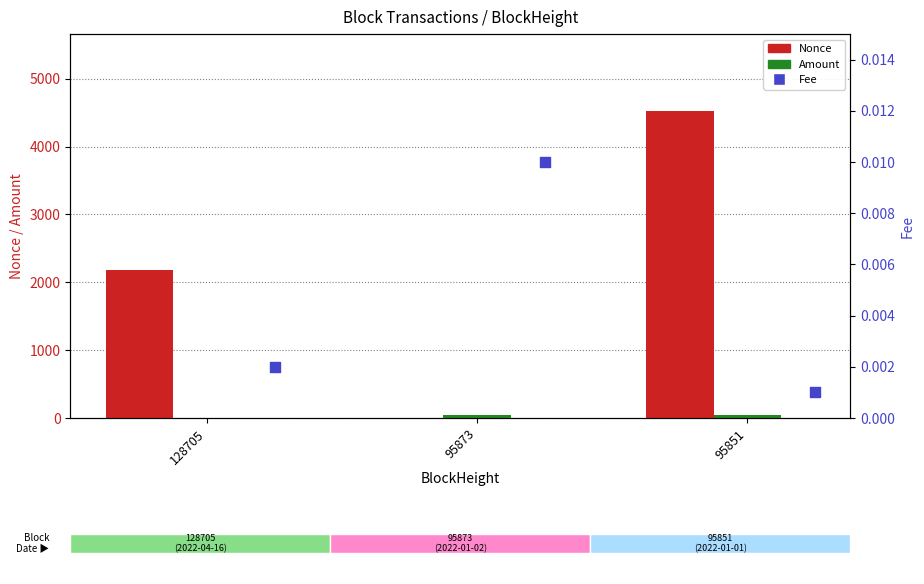

Which series reaches the minimum Y coordinate?

Nonce